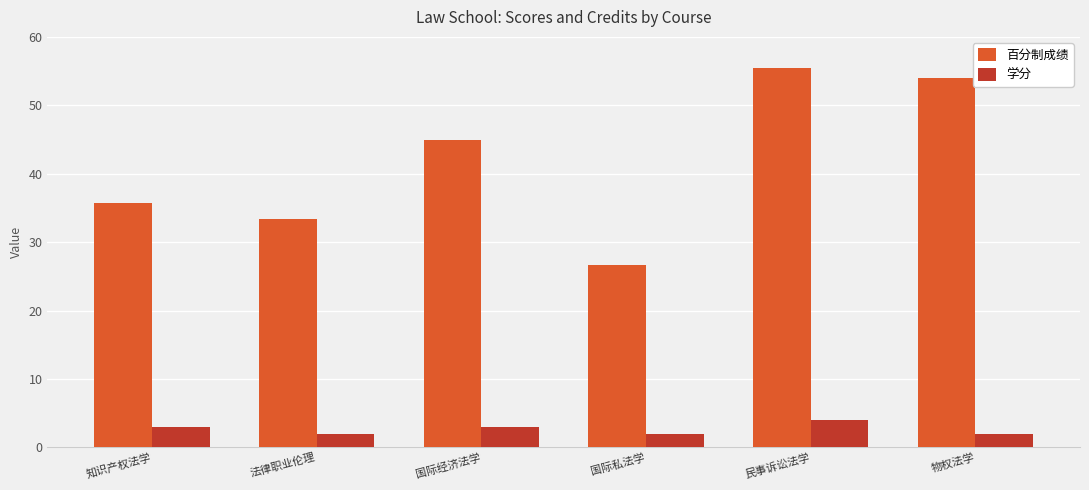

What are all the series names shown in the legend?

百分制成绩, 学分